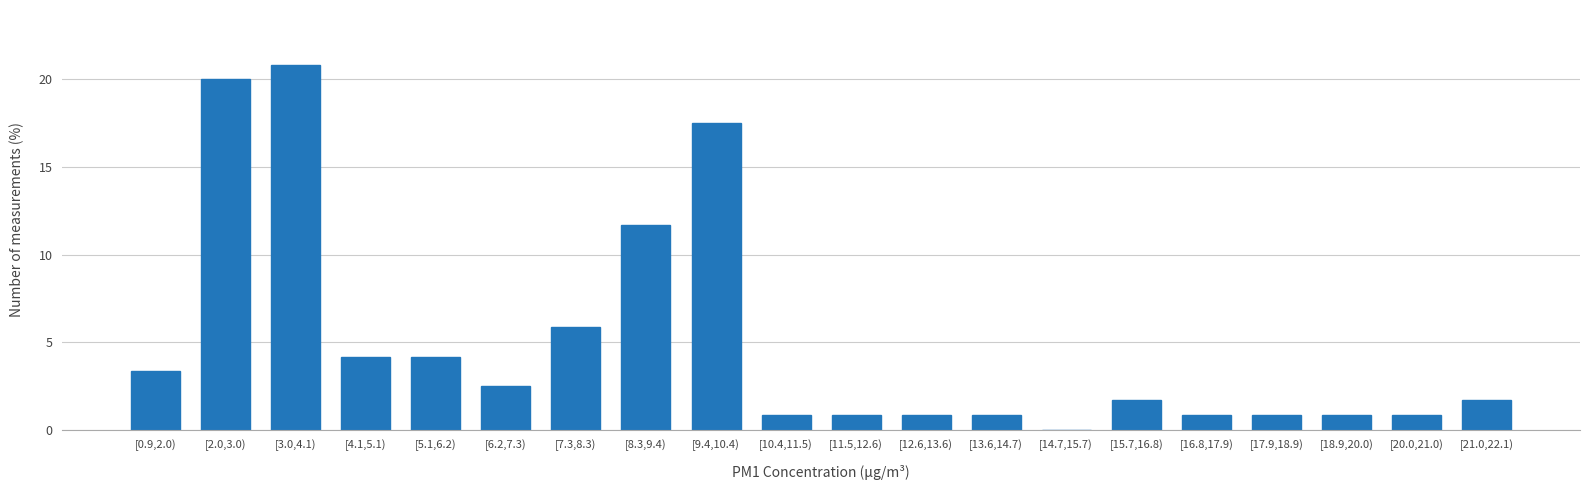

Reading left to right, extract all data points from this chart.

[0.9,2.0)=3.3	[2.0,3.0)=20.0	[3.0,4.1)=20.8	[4.1,5.1)=4.2	[5.1,6.2)=4.2	[6.2,7.3)=2.5	[7.3,8.3)=5.8	[8.3,9.4)=11.7	[9.4,10.4)=17.5	[10.4,11.5)=0.8	[11.5,12.6)=0.8	[12.6,13.6)=0.8	[13.6,14.7)=0.8	[14.7,15.7)=0.0	[15.7,16.8)=1.7	[16.8,17.9)=0.8	[17.9,18.9)=0.8	[18.9,20.0)=0.8	[20.0,21.0)=0.8	[21.0,22.1)=1.7